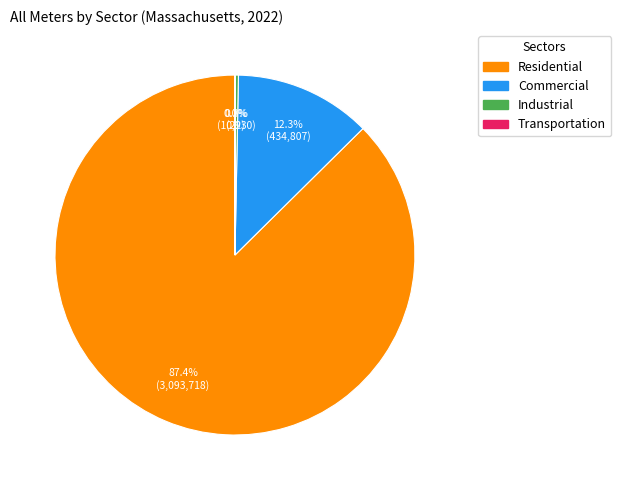

Which slice represents more than half of the pie?

Residential